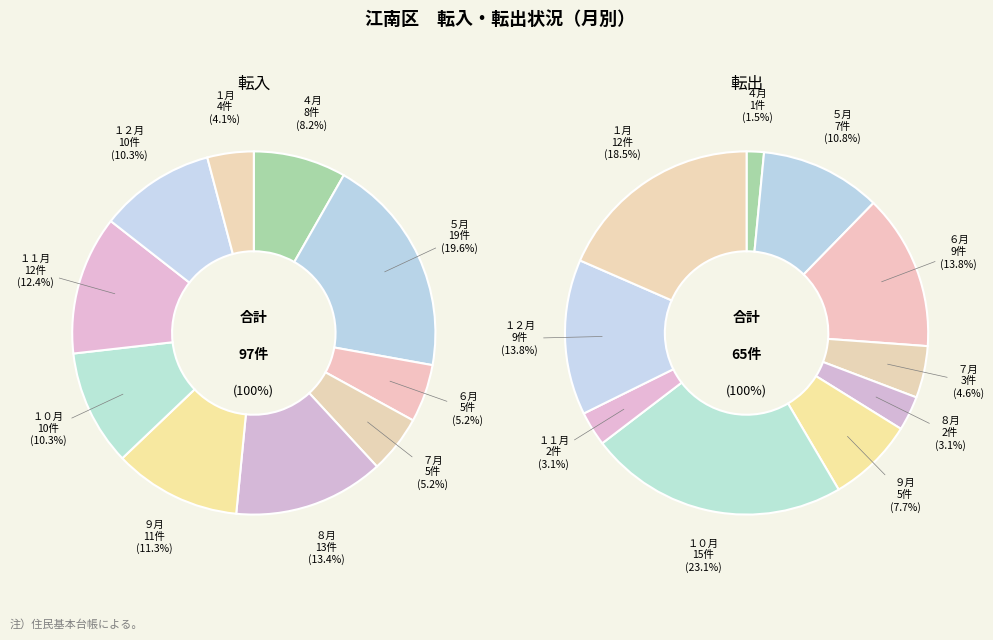

The １２月 slice represents 10% of the pie. True or false?

True